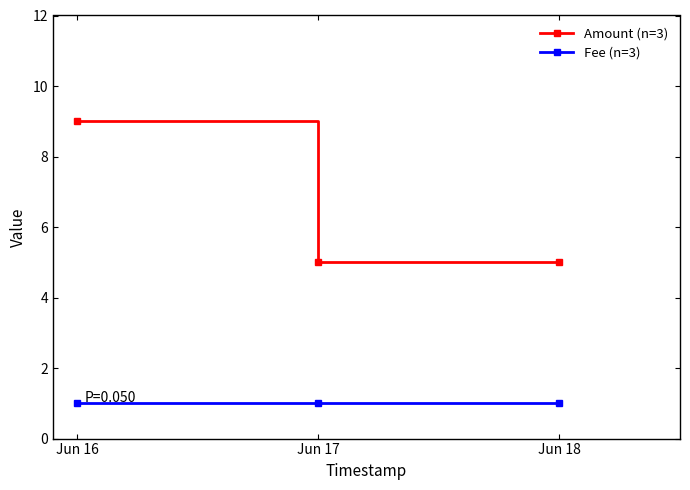

At Jun 16, list the series in order from largest to smallest.

Amount (n=3), Fee (n=3)